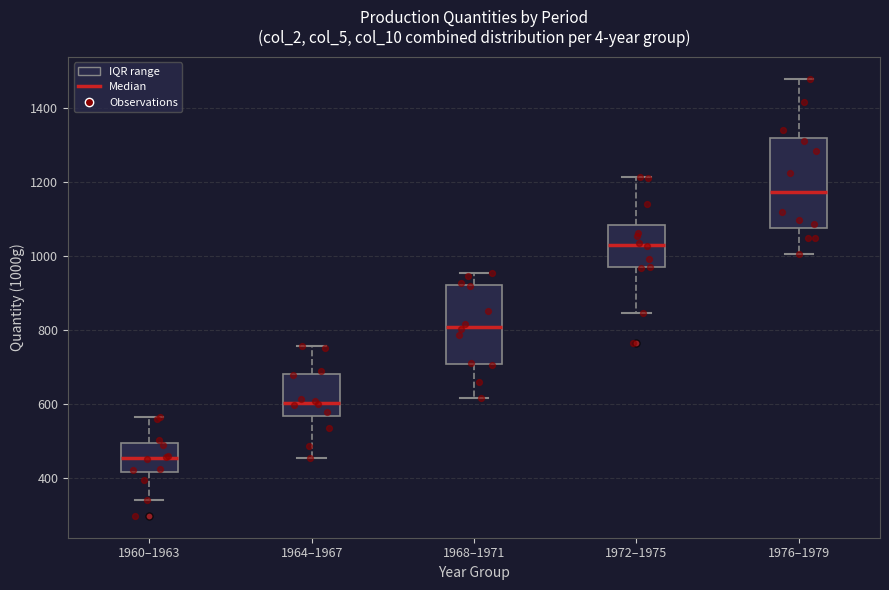

Reading left to right, read every box against the y-axis: the position of its median line, the range the box covers, and the ends of its whiskers. The values are not printed on the chart, so give them approximately, as read against the axis.

1960–1963: median 460, box 420 to 500, whiskers 340 to 560
1964–1967: median 600, box 560 to 680, whiskers 460 to 760
1968–1971: median 800, box 700 to 920, whiskers 620 to 960
1972–1975: median 1040, box 960 to 1080, whiskers 840 to 1220
1976–1979: median 1180, box 1080 to 1320, whiskers 1000 to 1480